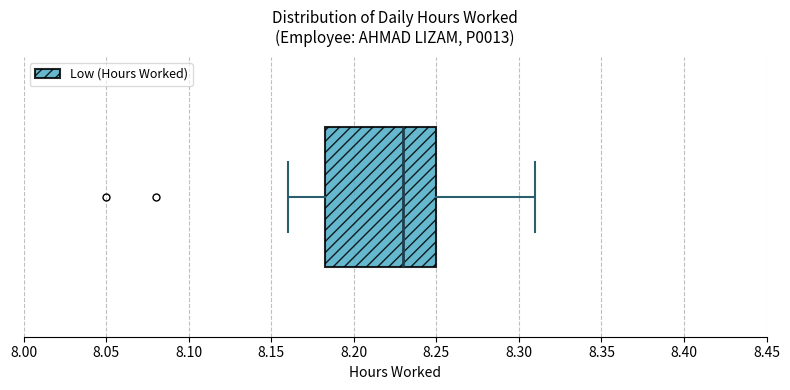

Read this box plot against the x-axis: the position of the median line, the range covered by the box, and the ends of both whiskers. The values are not printed on the chart, so give them approximately, as read against the axis.

median 8.230, box 8.185 to 8.250, whiskers 8.160 to 8.310